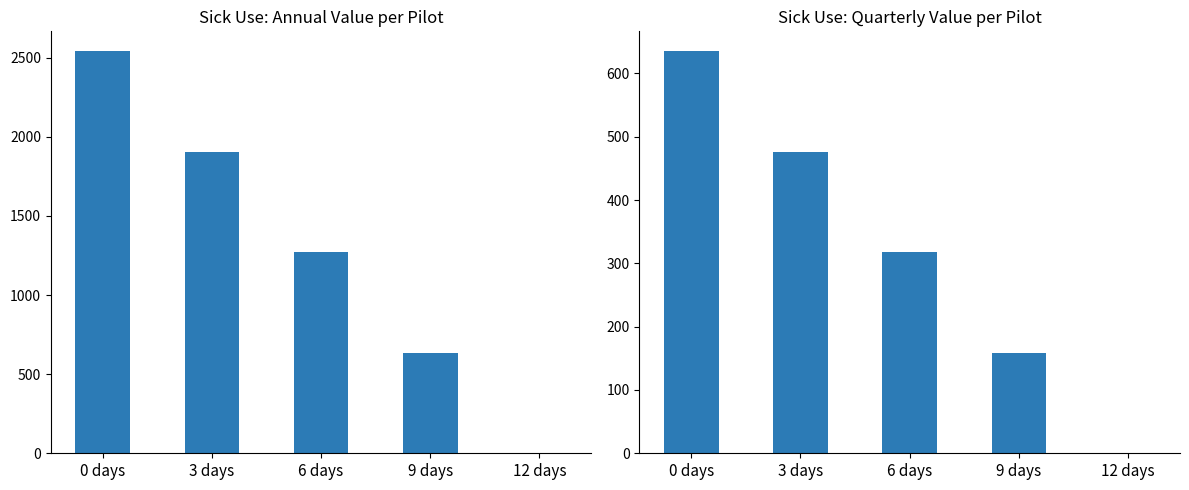

Reading left to right, extract all data points from this chart.

Annual Value: 0 days=2539.3	3 days=1904.5	6 days=1269.7	9 days=634.8	12 days=0.0
Quarterly Value: 0 days=634.8	3 days=476.1	6 days=317.4	9 days=158.7	12 days=0.0